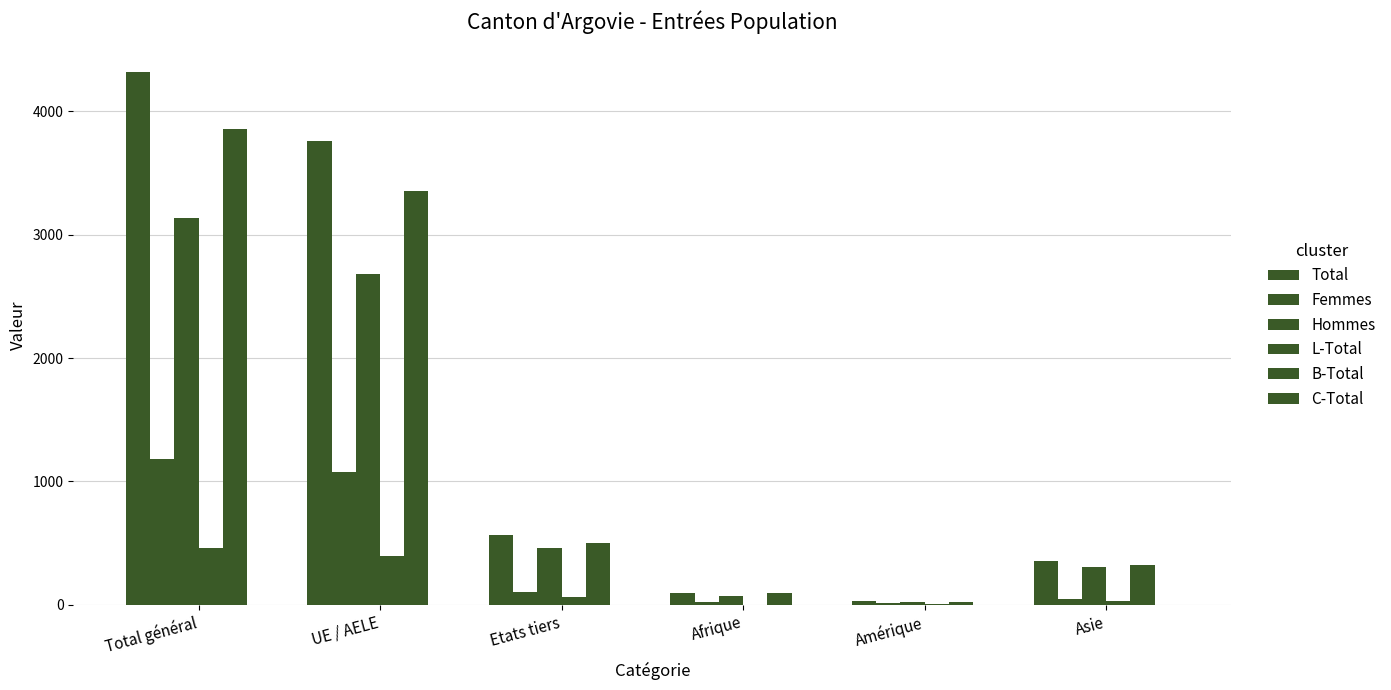

How many series are shown in this chart?

6